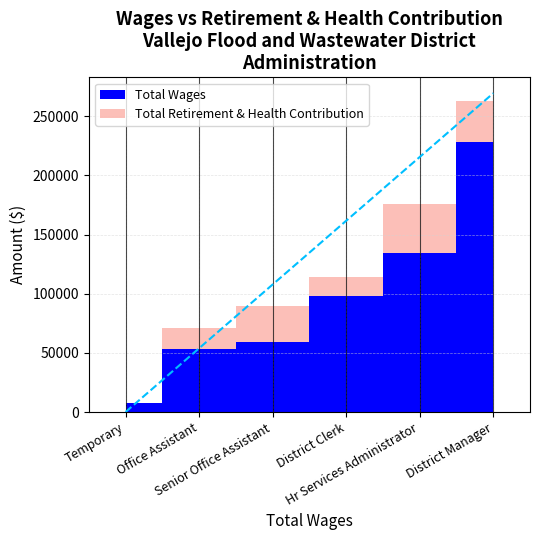

What is the spread (max minus min) of values at District Manager?

192909